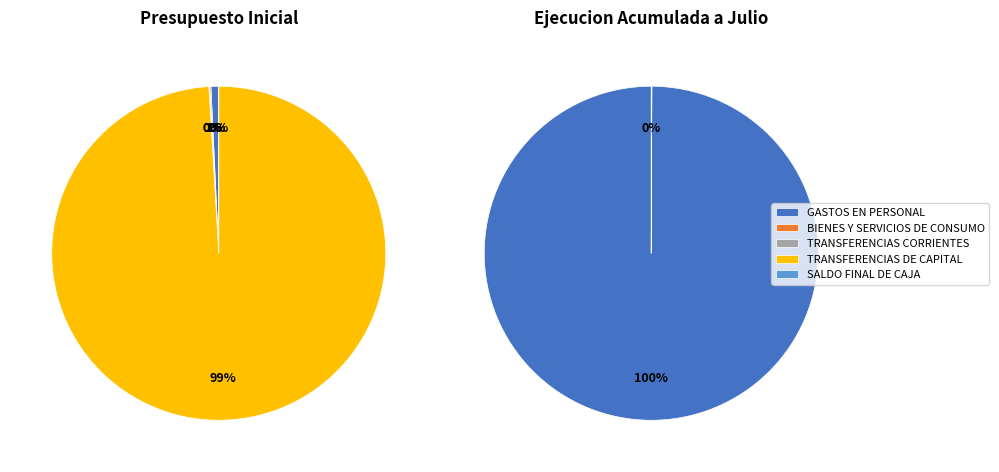

Does GASTOS EN PERSONAL represent more than half of the total?

No